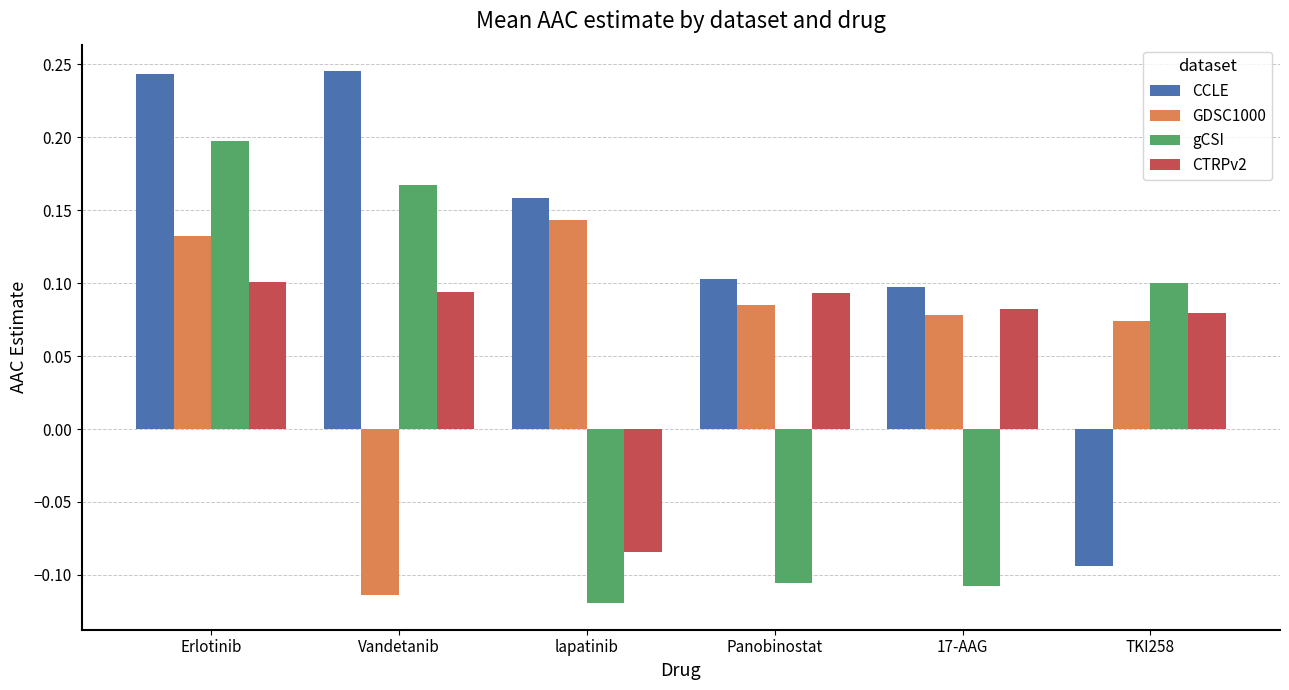

At which label is CCLE closest to 0?

TKI258